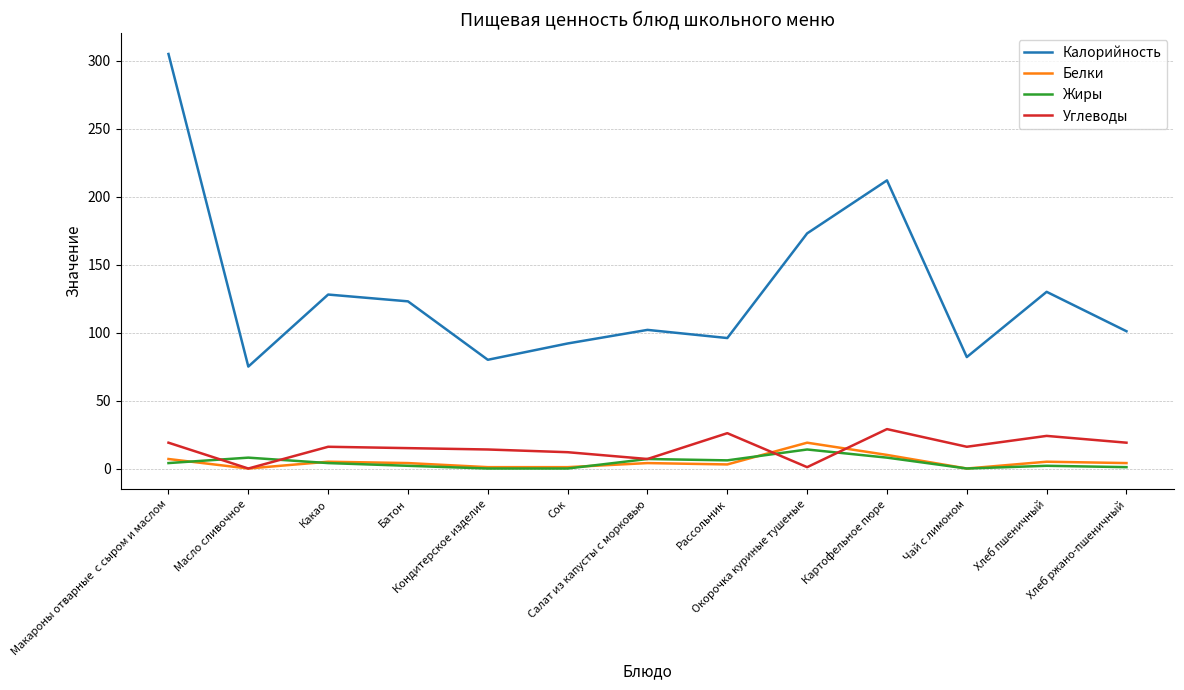

Does the chart display data point markers on the line(s)?

No